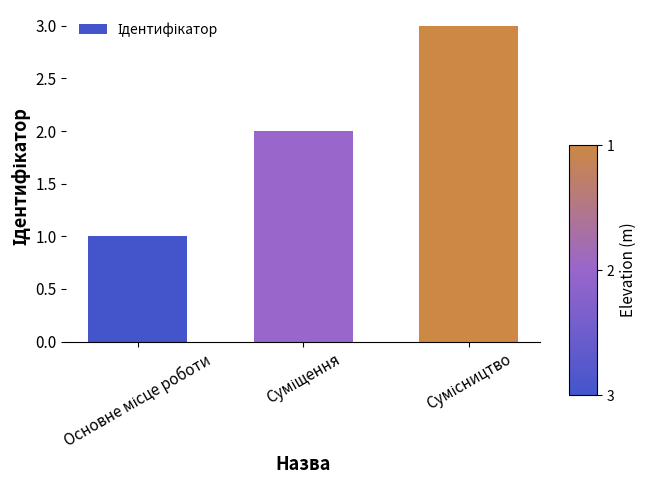

What is the average value?

2